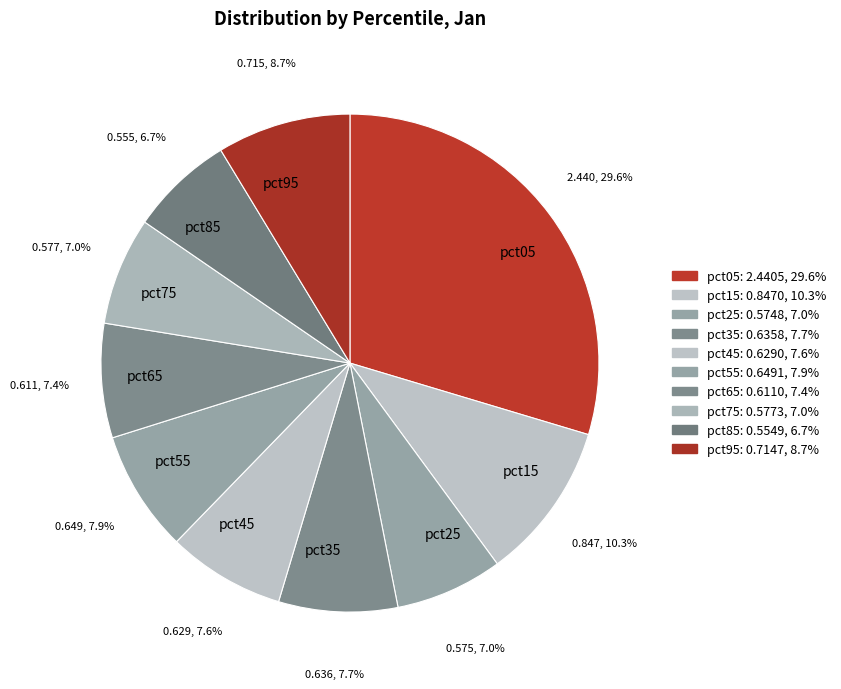

To the nearest percent, what is the difference between the largest and smallest slice percentages?

23%